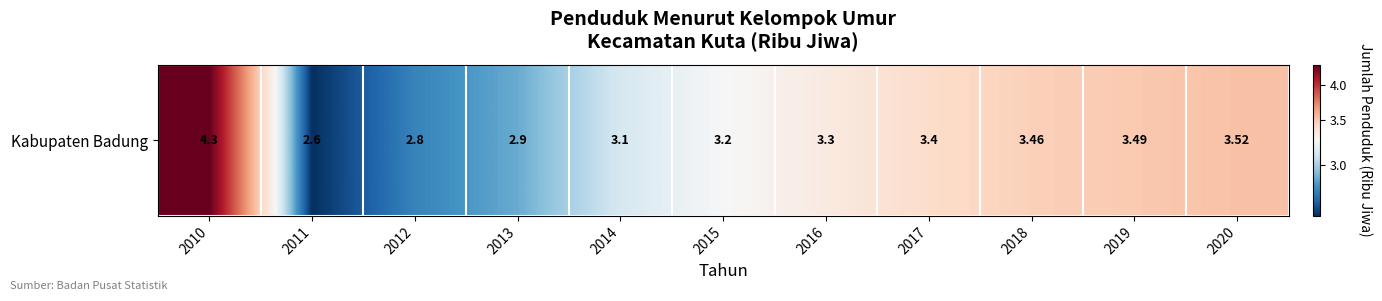

Between 2011 and 2013, which is larger?

2013